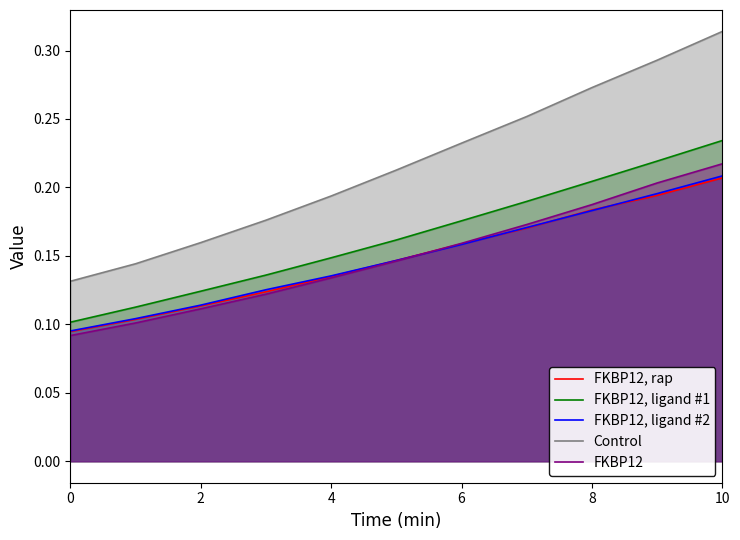

Does the chart display data point markers on the line(s)?

No